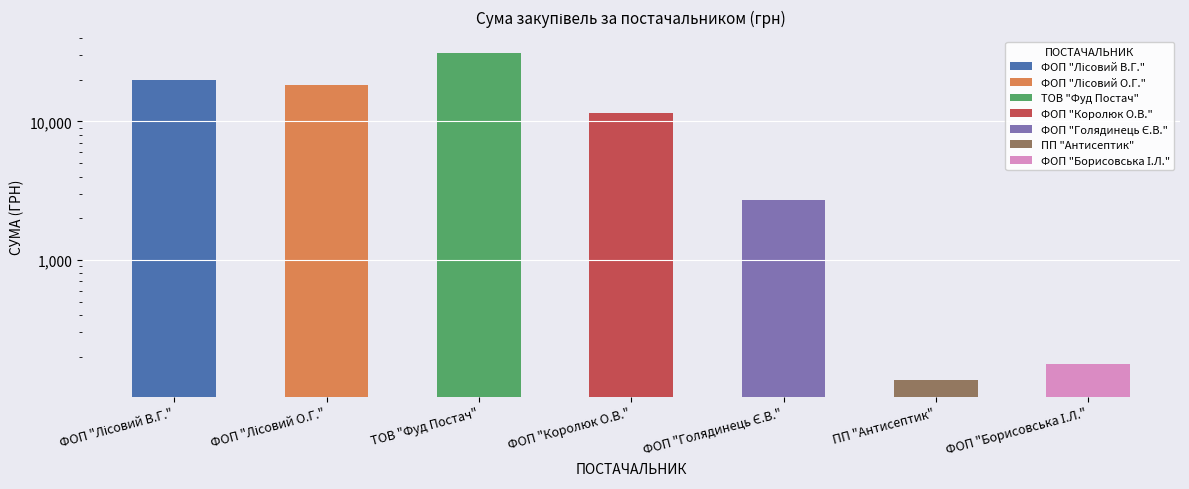

What is the value of the 5th bar from the left?

2730.0